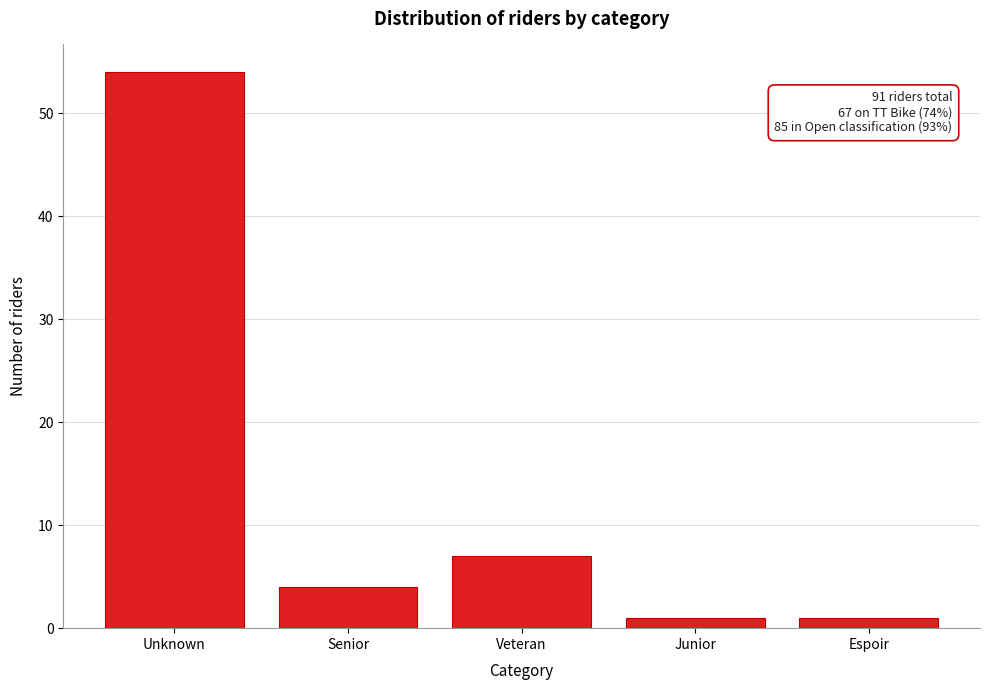

Reading right to left, extract all data points from this chart.

1	1	7	4	54